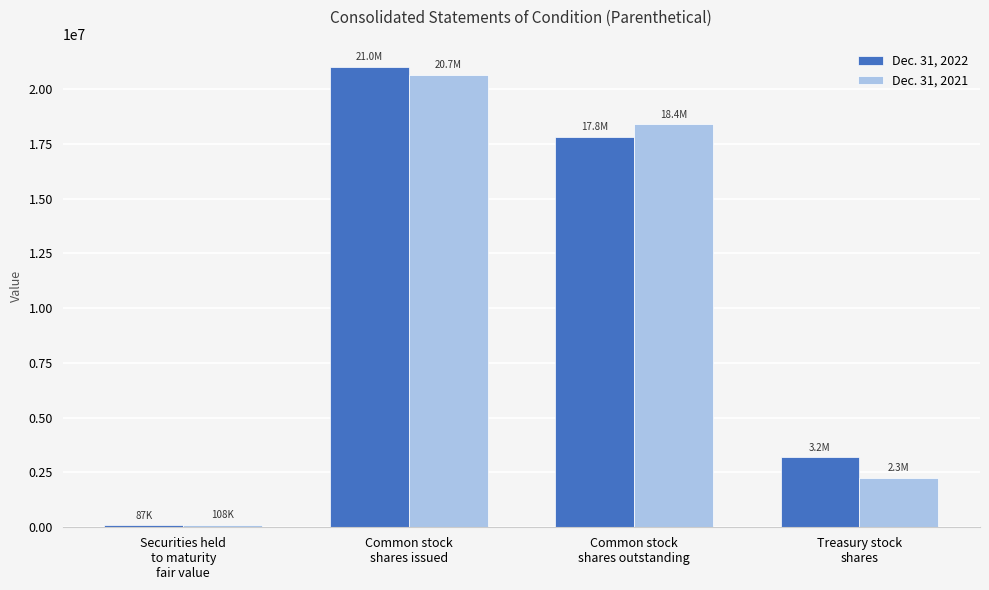

At Securities held
to maturity
fair value, list the series in order from smallest to largest.

Dec. 31, 2022, Dec. 31, 2021